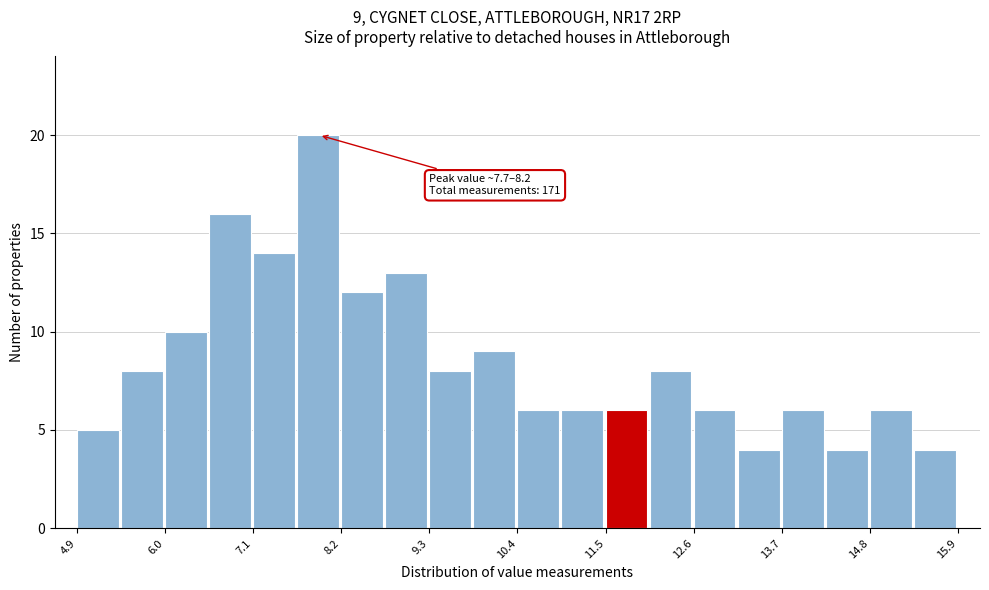

Read against the x-axis, roughly where is the centre of the tallest bar?

8.0